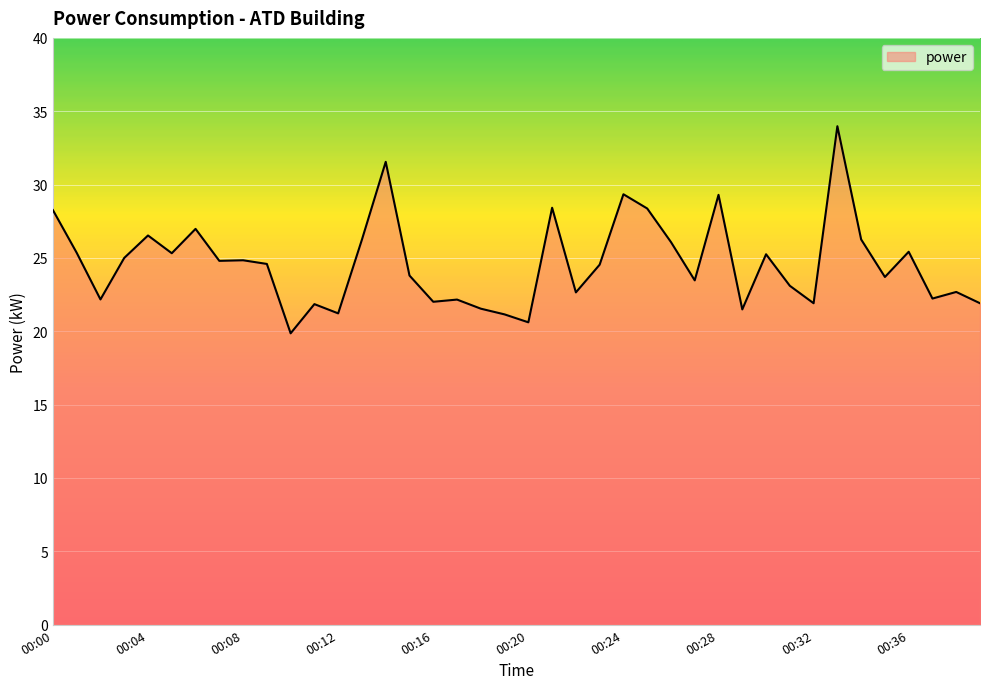

What is the maximum value shown in the chart?

34.0